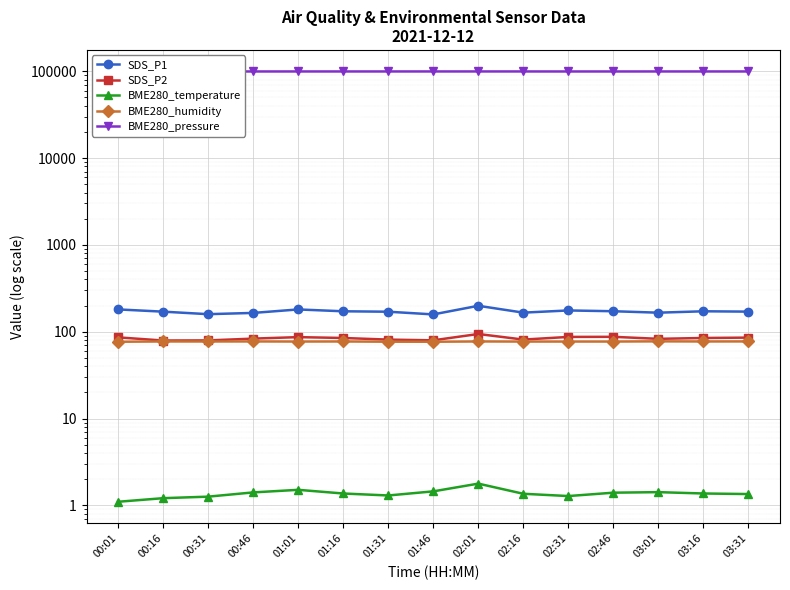

Is the value of BME280_temperature at 03:16 greater than the value of SDS_P2 at 00:46?

No